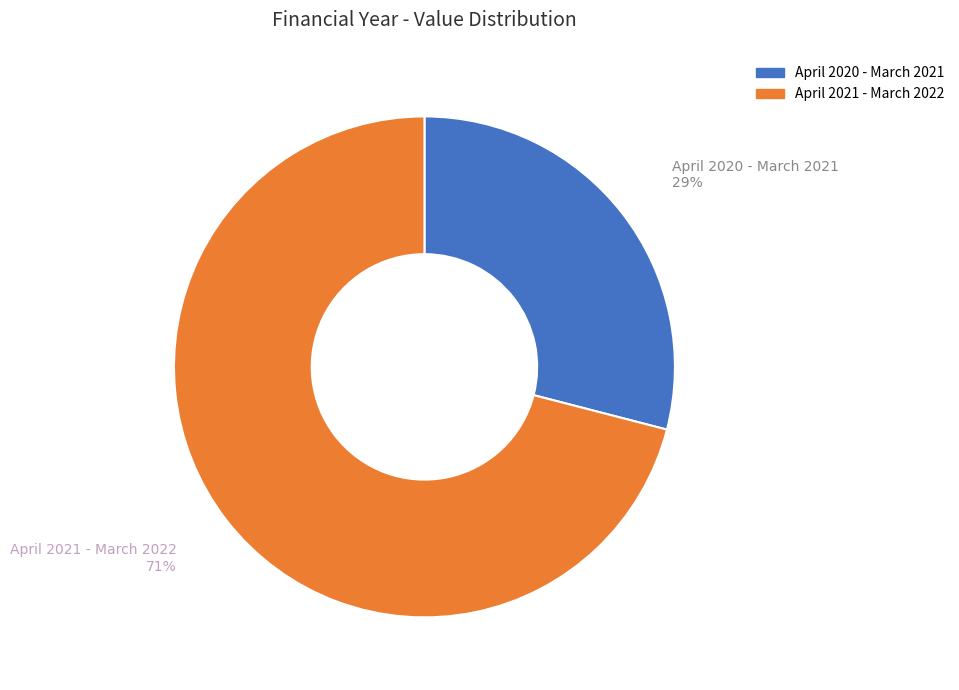

To the nearest percent, what is the difference between the April 2020 - March 2021 and April 2021 - March 2022 slice percentages?

42%